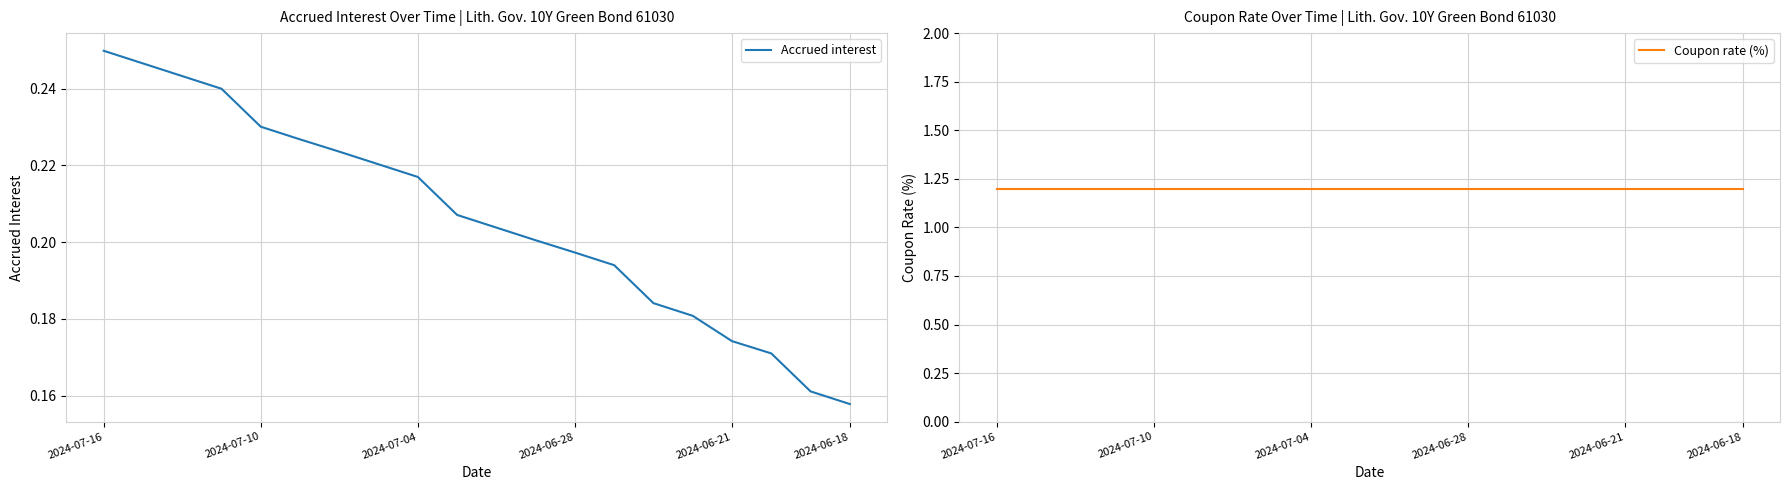

What are all the series names shown in the legend?

Accrued interest, Coupon rate (%)